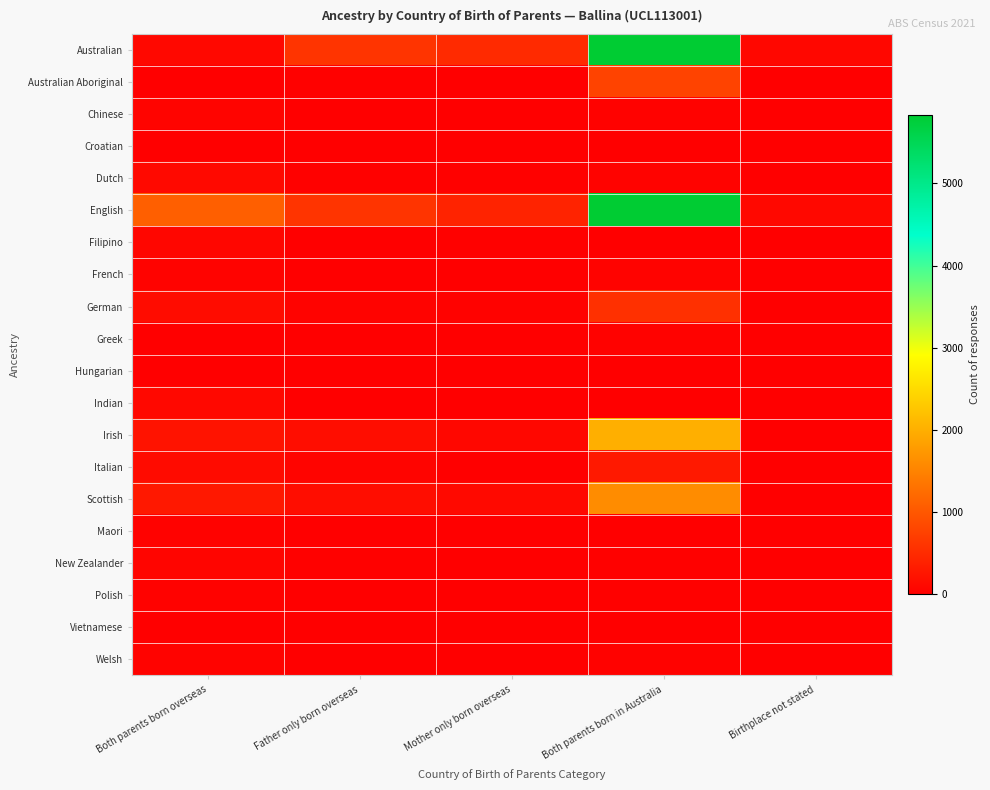

Reading left to right, transcribe all the data shown in this chart.

Australian: Both parents born overseas=110	Father only born overseas=615	Mother only born overseas=492	Both parents born in Australia=5828	Birthplace not stated=96
Australian Aboriginal: Both parents born overseas=3	Father only born overseas=29	Mother only born overseas=15	Both parents born in Australia=778	Birthplace not stated=10
Chinese: Both parents born overseas=68	Father only born overseas=12	Mother only born overseas=10	Both parents born in Australia=36	Birthplace not stated=0
Croatian: Both parents born overseas=20	Father only born overseas=5	Mother only born overseas=3	Both parents born in Australia=11	Birthplace not stated=0
Dutch: Both parents born overseas=118	Father only born overseas=26	Mother only born overseas=28	Both parents born in Australia=47	Birthplace not stated=0
English: Both parents born overseas=1105	Father only born overseas=607	Mother only born overseas=420	Both parents born in Australia=5835	Birthplace not stated=113
Filipino: Both parents born overseas=83	Father only born overseas=0	Mother only born overseas=31	Both parents born in Australia=0	Birthplace not stated=6
French: Both parents born overseas=49	Father only born overseas=19	Mother only born overseas=11	Both parents born in Australia=49	Birthplace not stated=4
German: Both parents born overseas=153	Father only born overseas=52	Mother only born overseas=36	Both parents born in Australia=565	Birthplace not stated=4
Greek: Both parents born overseas=16	Father only born overseas=9	Mother only born overseas=0	Both parents born in Australia=36	Birthplace not stated=0
Hungarian: Both parents born overseas=13	Father only born overseas=0	Mother only born overseas=0	Both parents born in Australia=8	Birthplace not stated=0
Indian: Both parents born overseas=111	Father only born overseas=6	Mother only born overseas=7	Both parents born in Australia=10	Birthplace not stated=0
Irish: Both parents born overseas=234	Father only born overseas=169	Mother only born overseas=102	Both parents born in Australia=2009	Birthplace not stated=18
Italian: Both parents born overseas=140	Father only born overseas=58	Mother only born overseas=13	Both parents born in Australia=299	Birthplace not stated=5
Scottish: Both parents born overseas=288	Father only born overseas=164	Mother only born overseas=122	Both parents born in Australia=1613	Birthplace not stated=14
Maori: Both parents born overseas=42	Father only born overseas=21	Mother only born overseas=11	Both parents born in Australia=8	Birthplace not stated=0
New Zealander: Both parents born overseas=76	Father only born overseas=29	Mother only born overseas=19	Both parents born in Australia=33	Birthplace not stated=0
Polish: Both parents born overseas=35	Father only born overseas=7	Mother only born overseas=12	Both parents born in Australia=25	Birthplace not stated=0
Vietnamese: Both parents born overseas=20	Father only born overseas=9	Mother only born overseas=6	Both parents born in Australia=0	Birthplace not stated=0
Welsh: Both parents born overseas=48	Father only born overseas=20	Mother only born overseas=14	Both parents born in Australia=39	Birthplace not stated=3